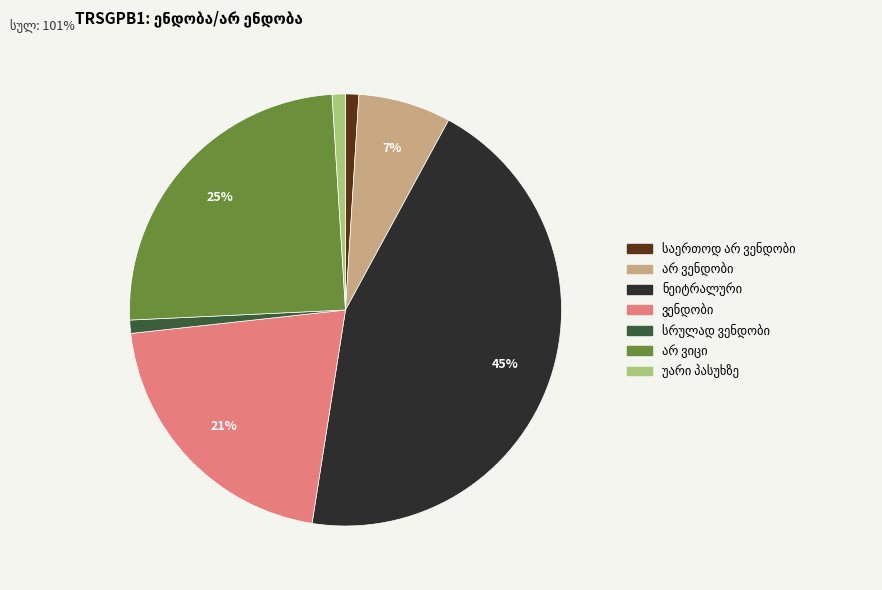

To the nearest percent, what is the difference between the largest and smallest slice percentages?

44%